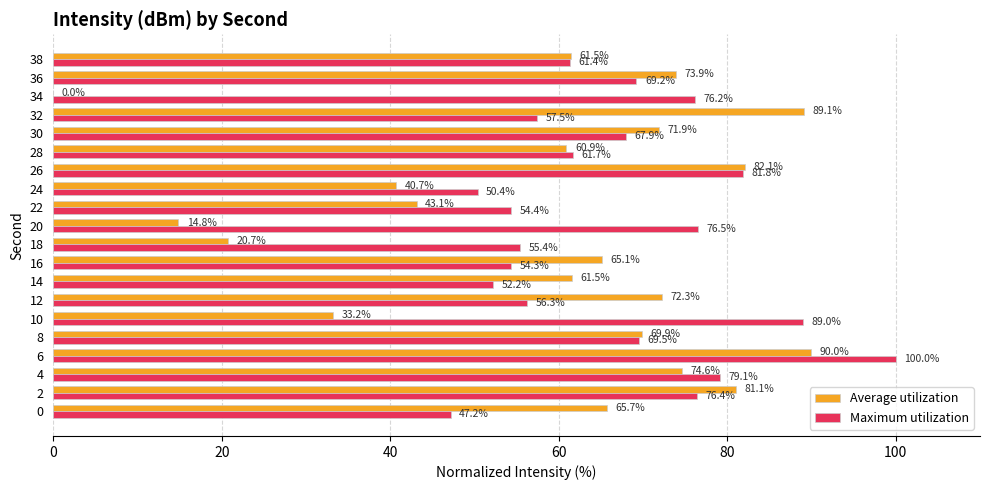

The value of Maximum utilization at 26 is 52.3. True or false?

False